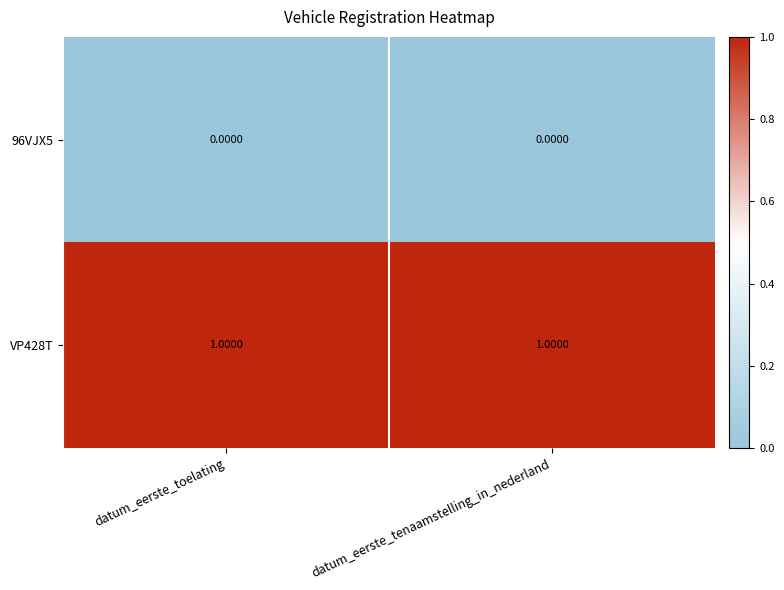

At datum_eerste_tenaamstelling_in_nederland, list the series in order from smallest to largest.

96VJX5, VP428T